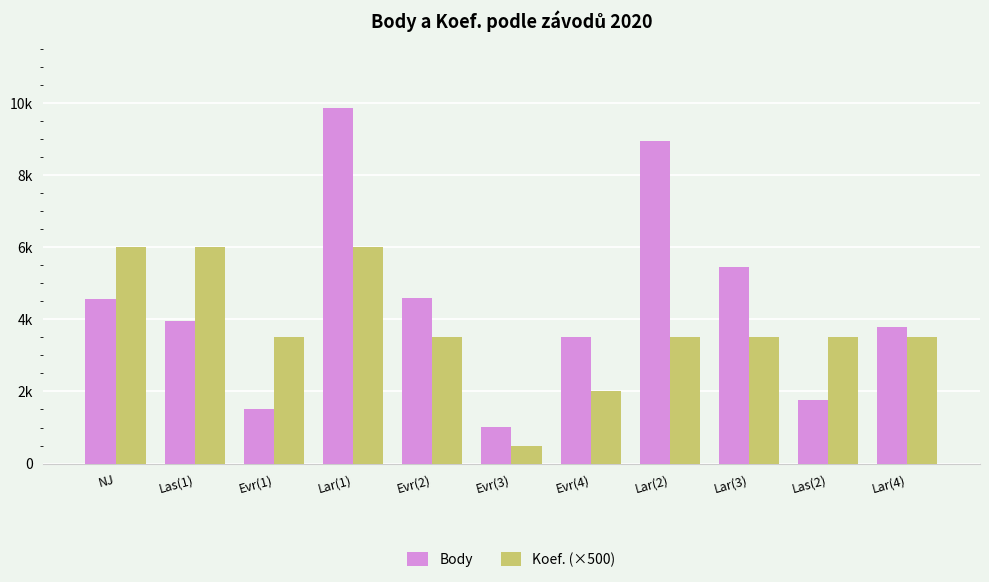

True or false: Koef. (×500) has a value of 6000 at Lar(1).

True